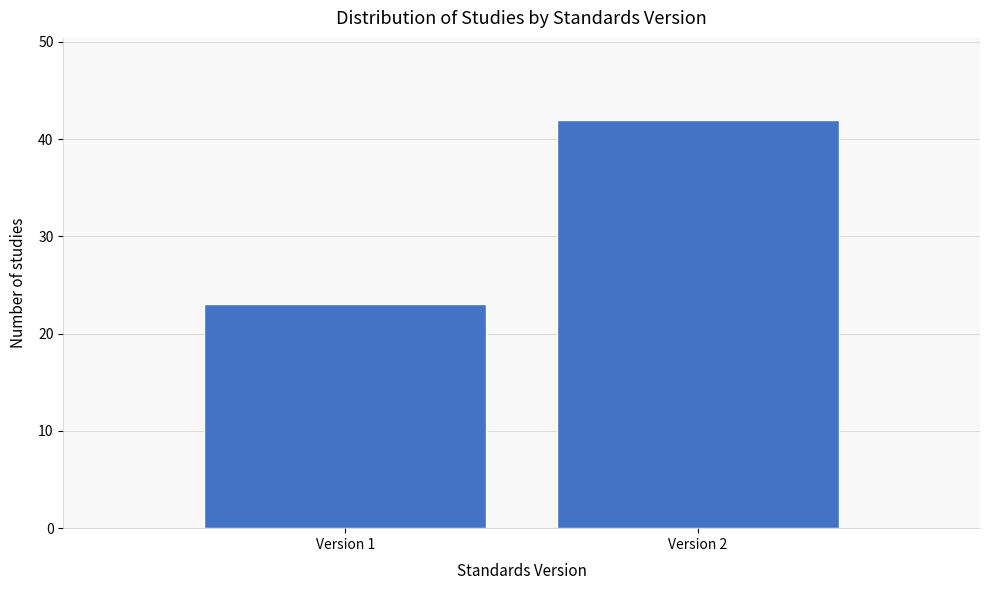

Reading left to right, what are all the values shown in this chart?

Version 1=23	Version 2=42